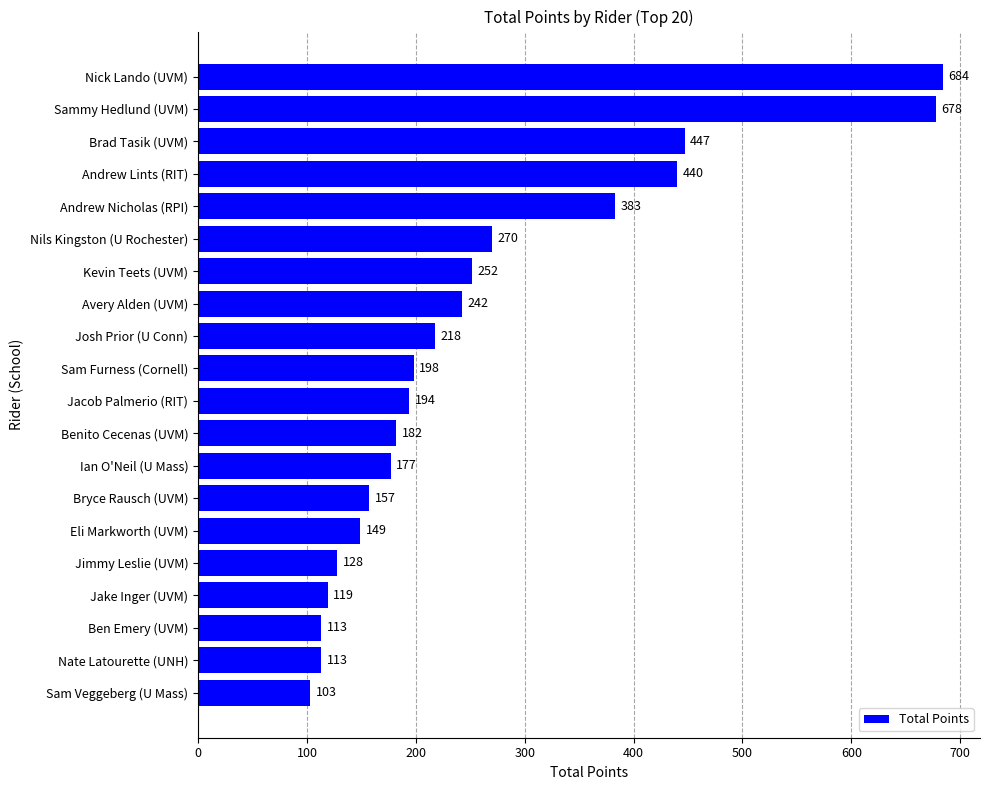

Count the number of data series in this chart.

1